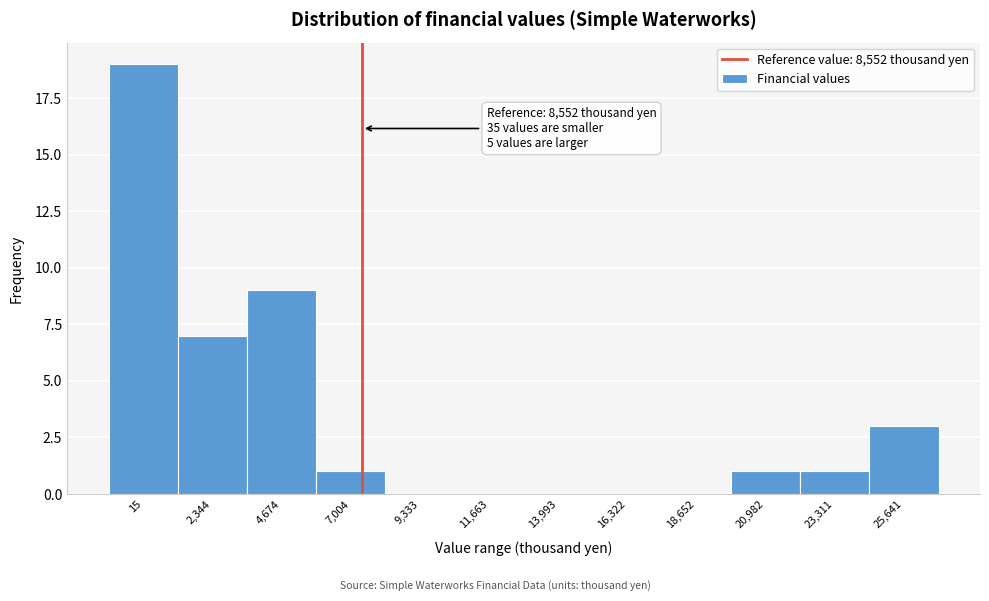

Reading left to right, list all the values displayed in this chart.

15=19	2,344=7	4,674=9	7,004=1	9,333=0	11,663=0	13,993=0	16,322=0	18,652=0	20,982=1	23,311=1	25,641=3